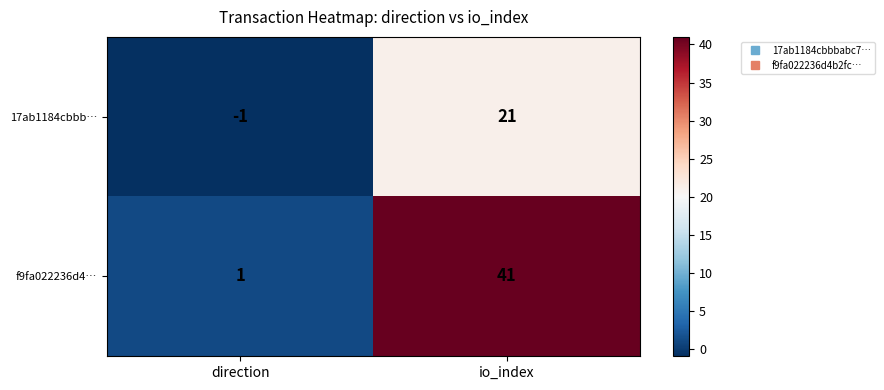

What is the highest value of the 17ab1184cbbb… series?

21